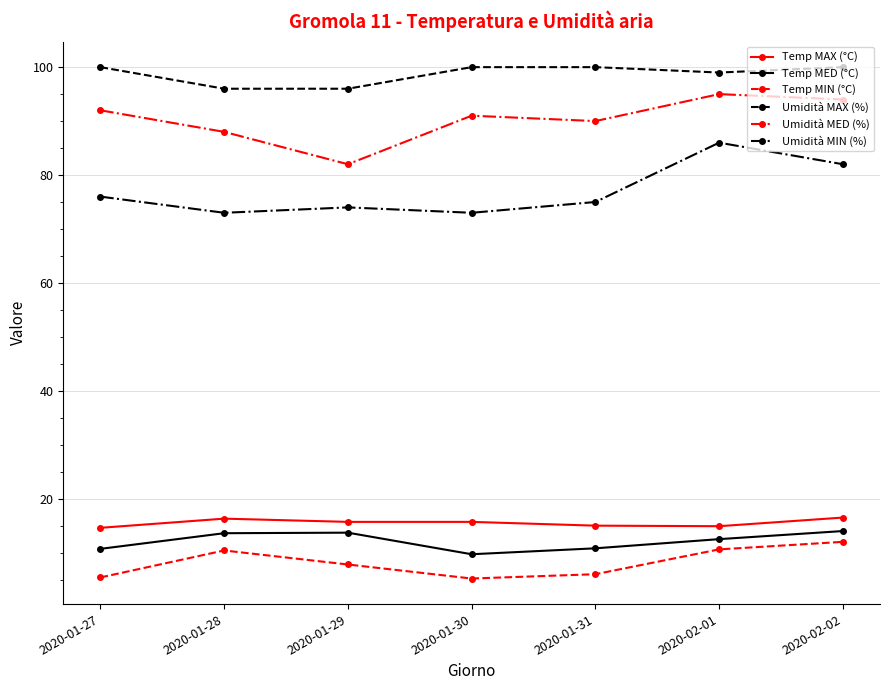

What is the spread (max minus min) of values at 2020-01-29?

88.2